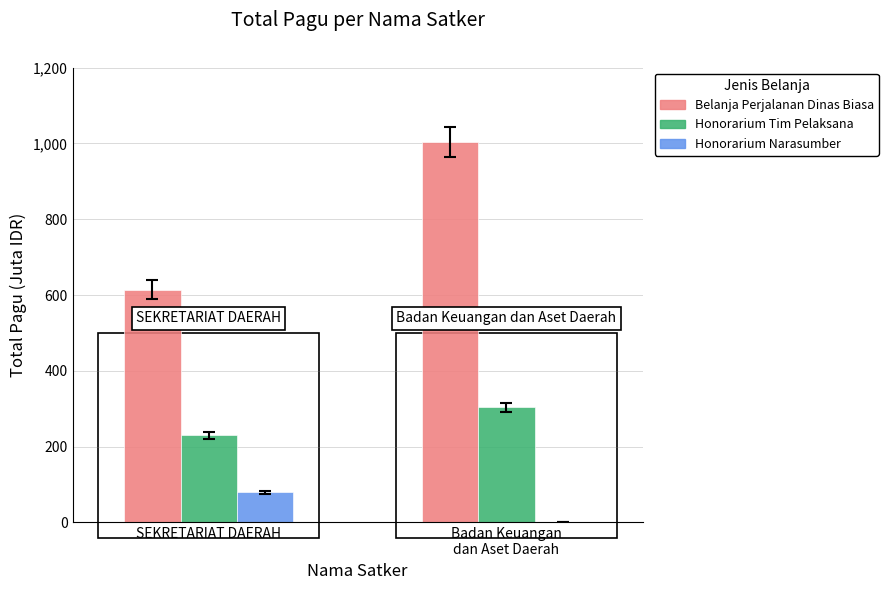

Reading left to right, what are all the values shown in this chart?

Belanja Perjalanan Dinas Biasa: 614.1	1004.5
Honorarium Tim Pelaksana: 229.4	303.9
Honorarium Narasumber: 79.3	0.0